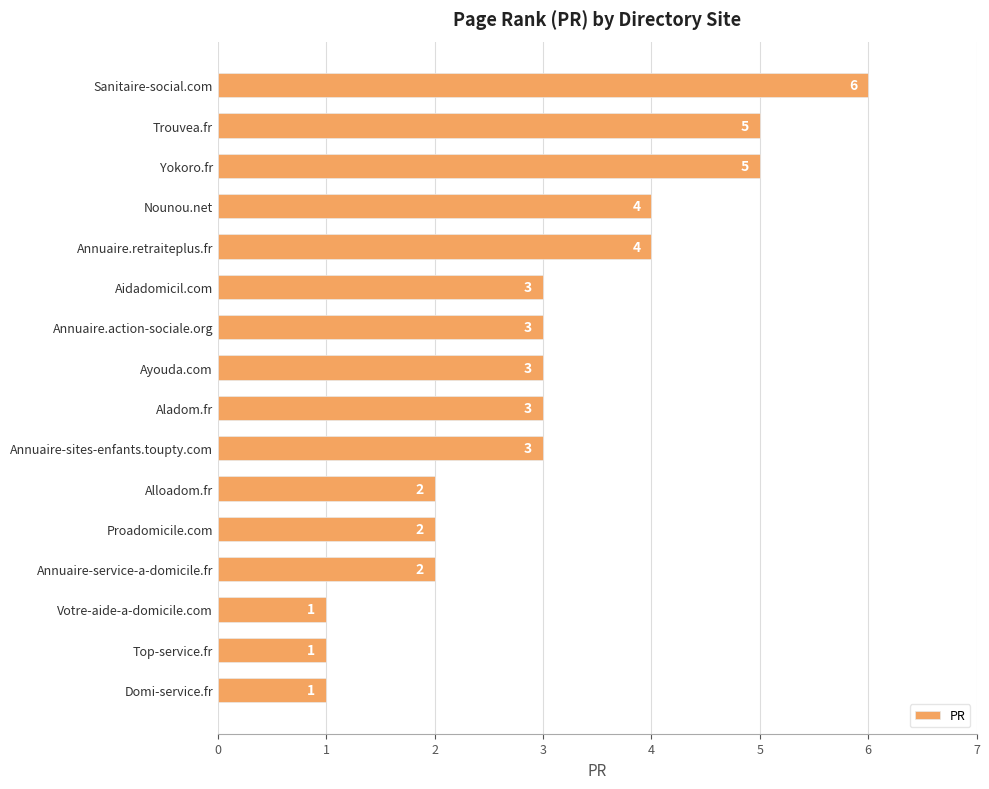

What is the maximum value shown in the chart?

6